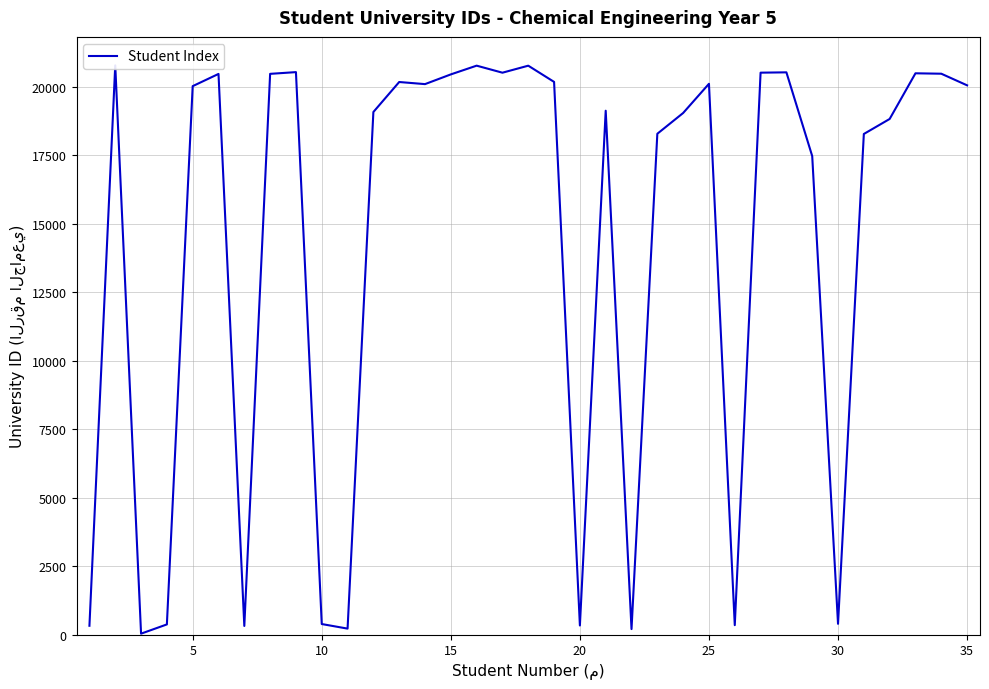

Count the number of values greater than 20026.

17